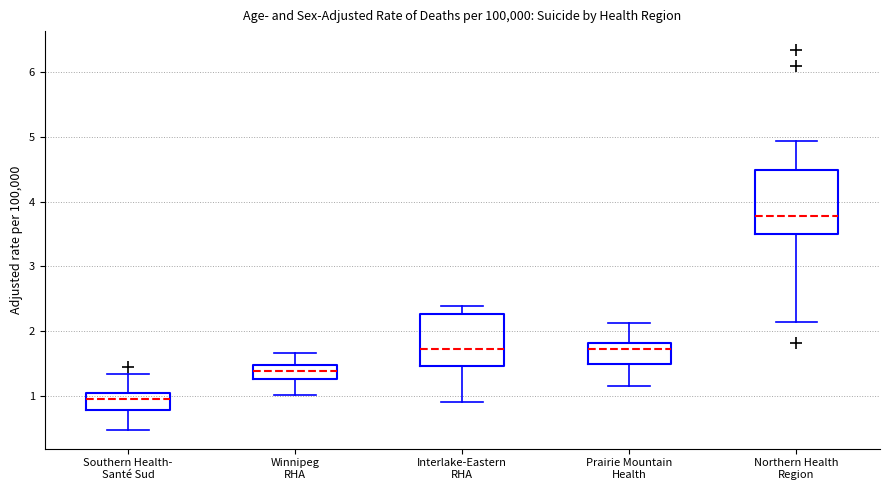

Comparing the boxes themselves (not the whiskers), which one is the tallest?

Northern Health Region